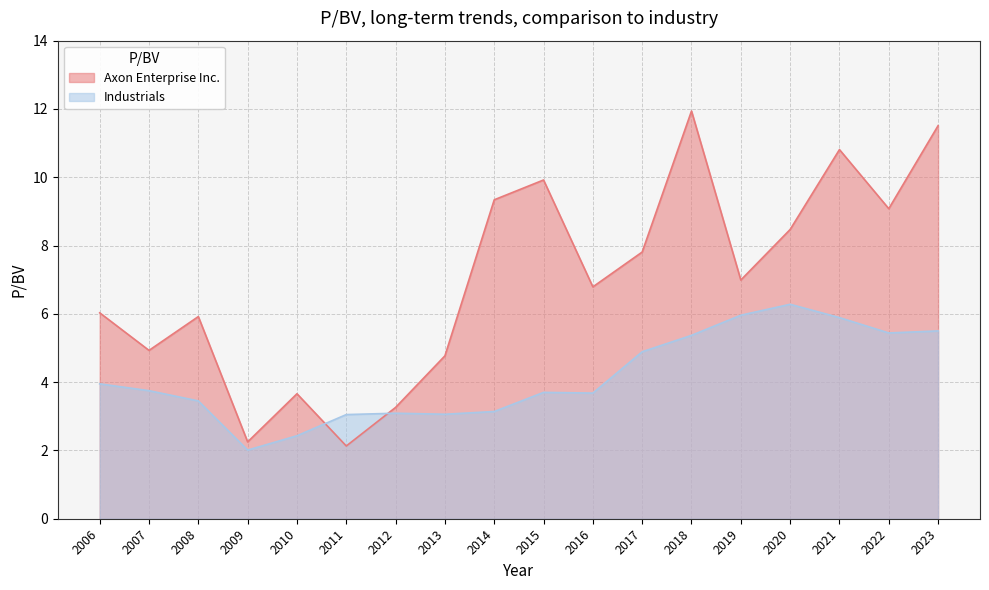

What is the greatest value displayed?

11.9